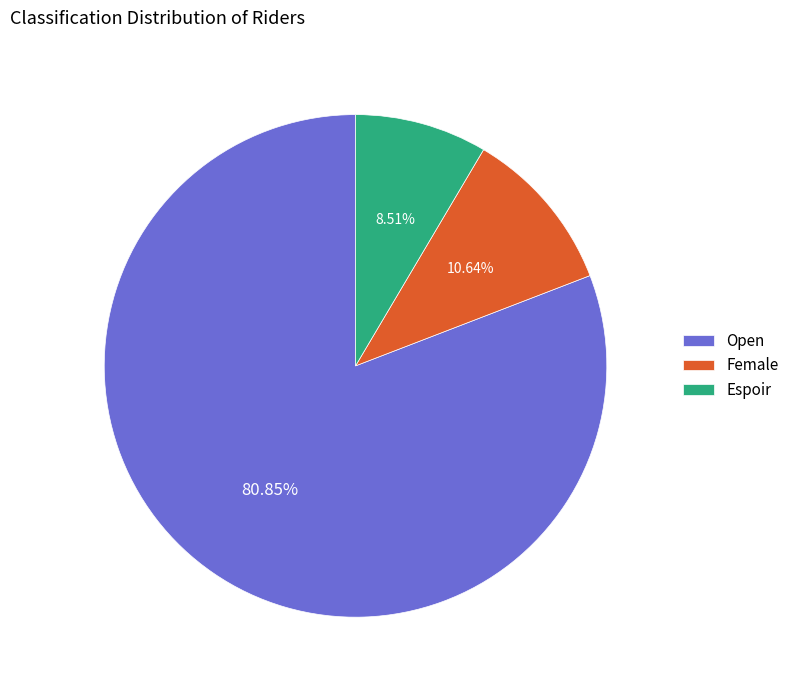

Which has a higher value, Espoir or Female?

Female